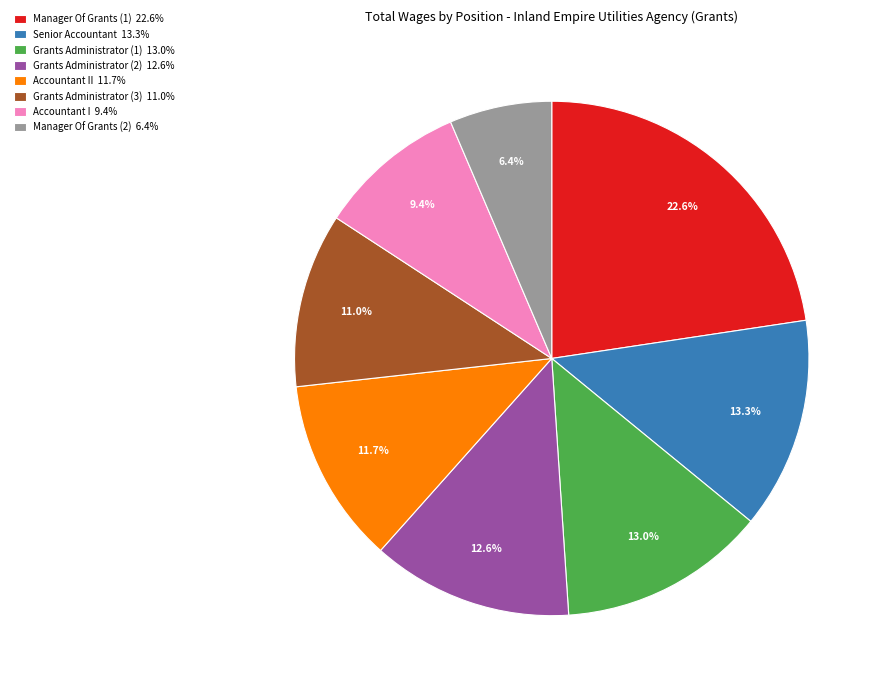

Does any single category account for the majority?

No